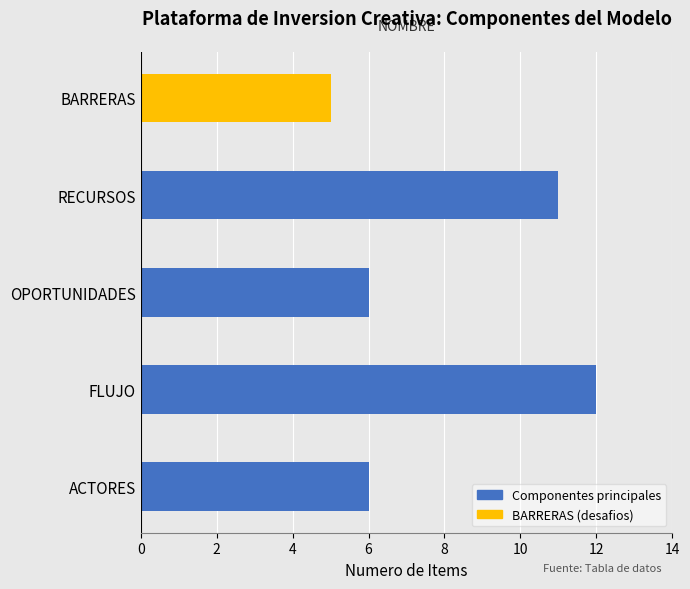

Is it true that the value at ACTORES is 6?

True